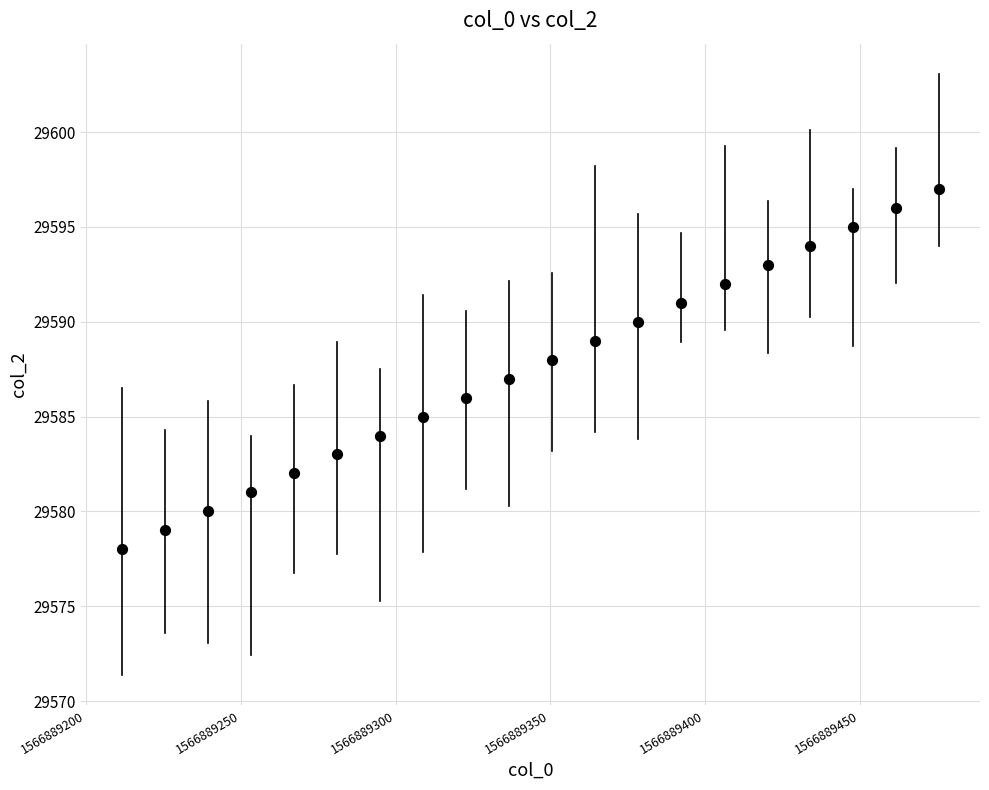

What is the range of Y values (max minus min)?

19